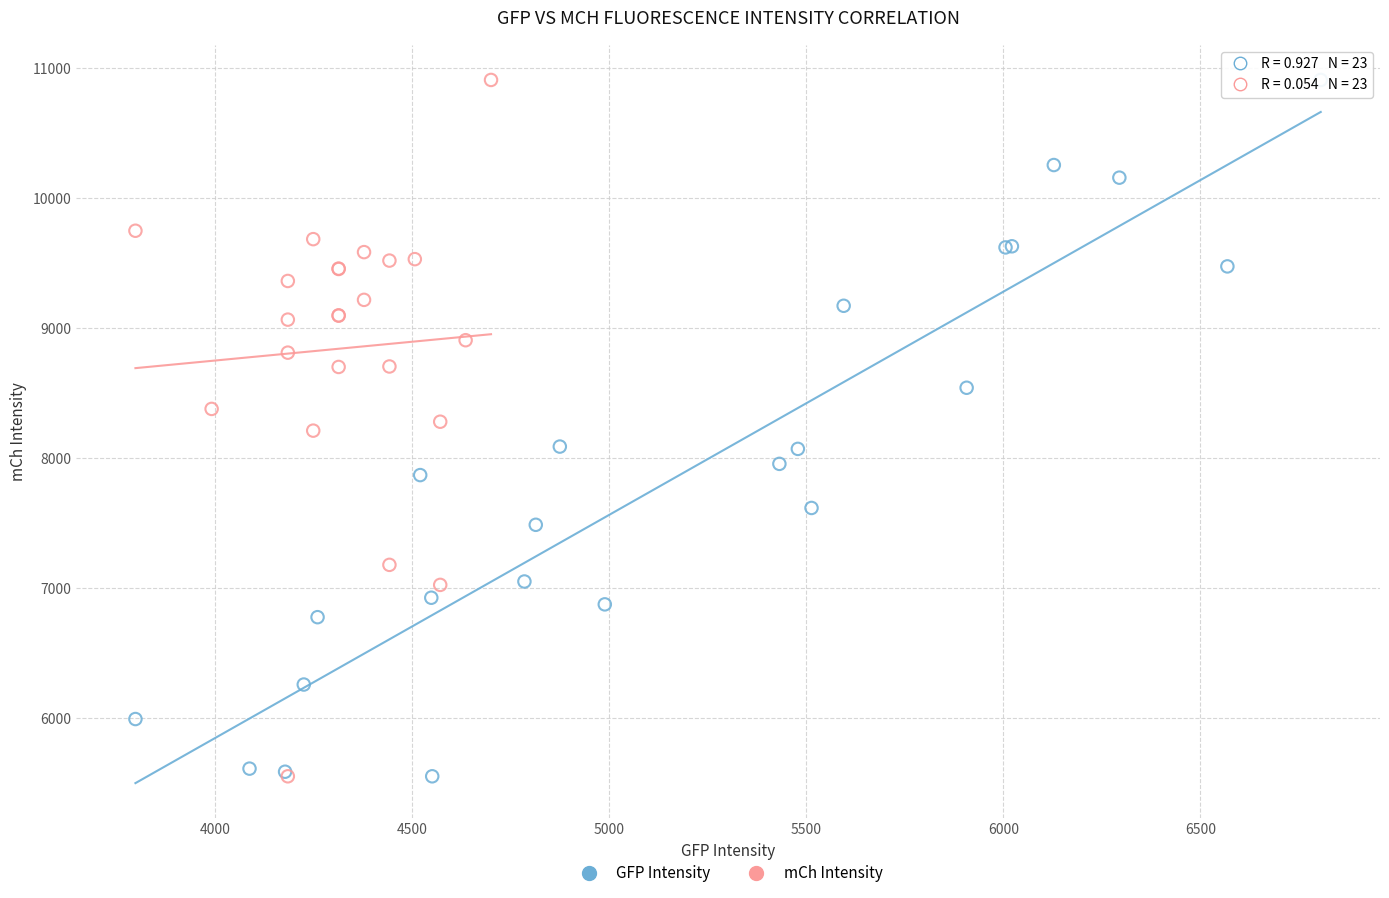

What are all the series names shown in the legend?

GFP Intensity, mCh Intensity